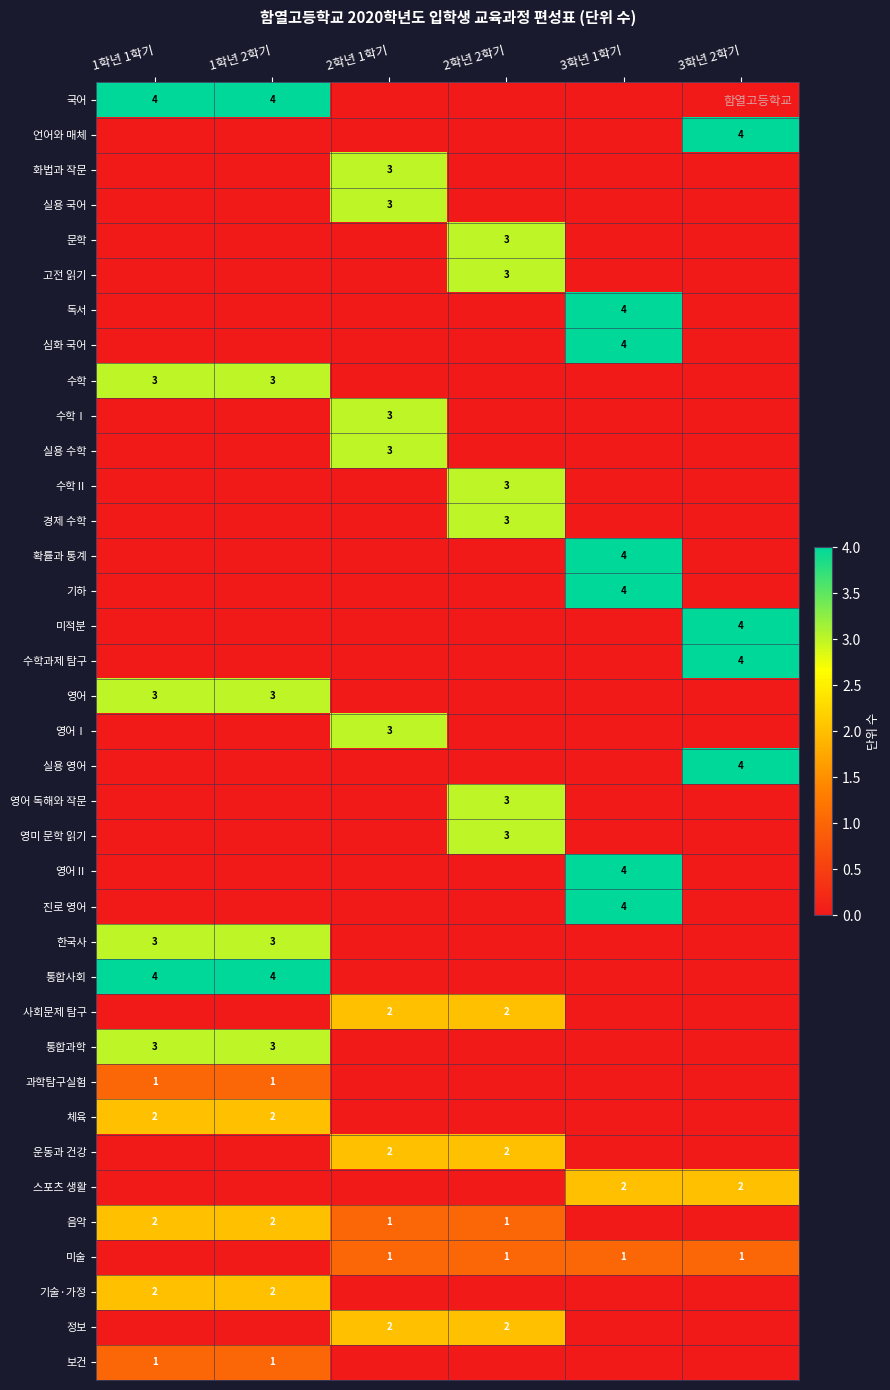

Is the value of 미적분 at 3학년 2학기 greater than the value of 영어 at 1학년 1학기?

Yes